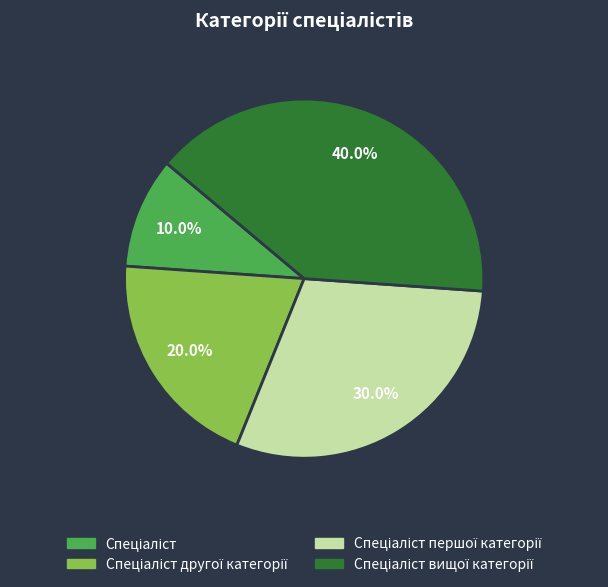

Does any single category account for the majority?

No